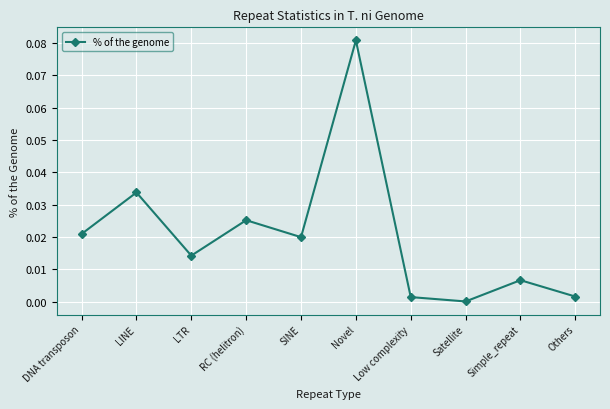

Is it true that the value at Others is 0.0?

True